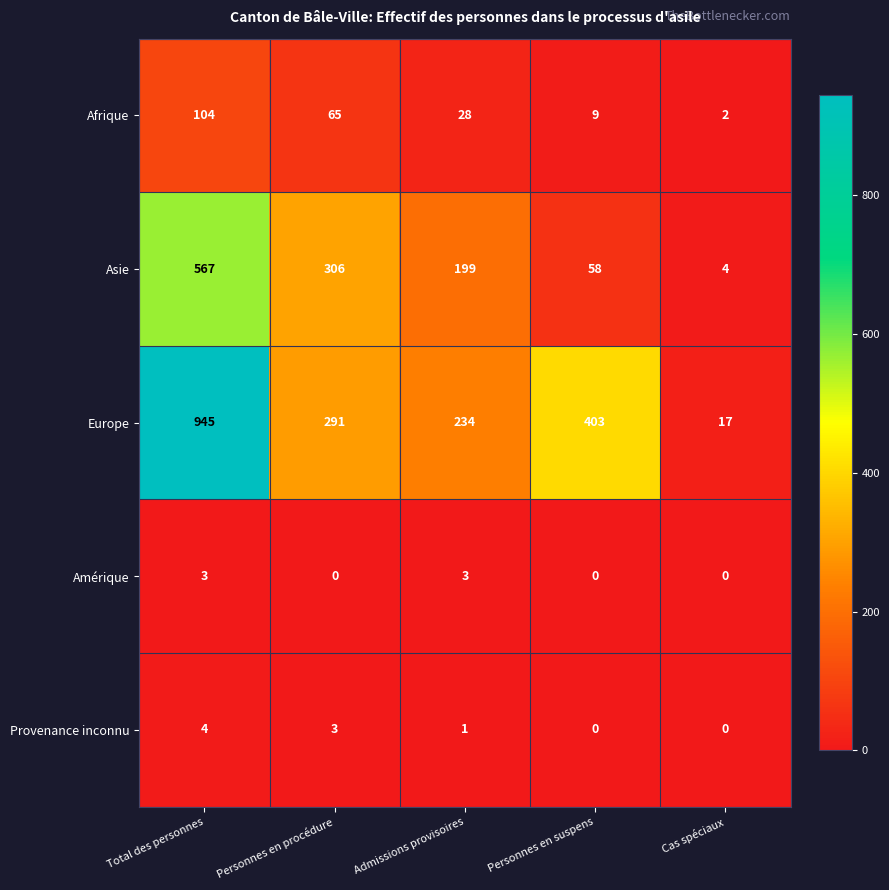

Which series has the largest range (max minus min)?

Europe